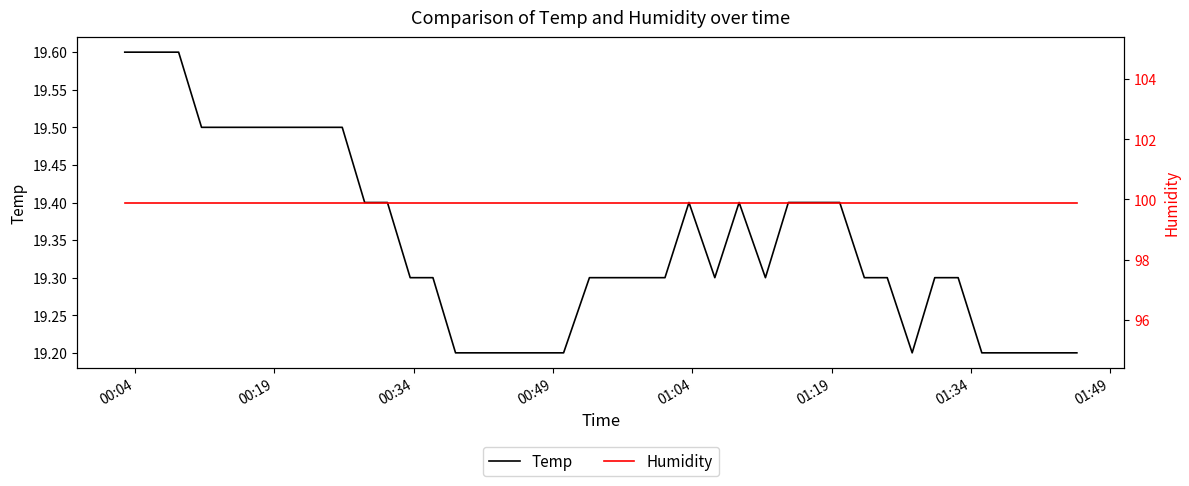

What is the lowest value of the Temp series?

19.2